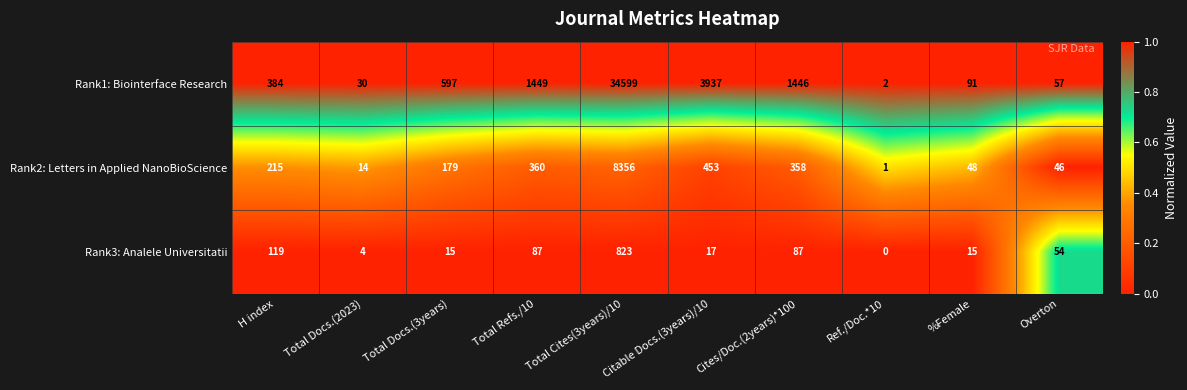

At which category is the sum across all series the highest?

Total Cites(3years)/10